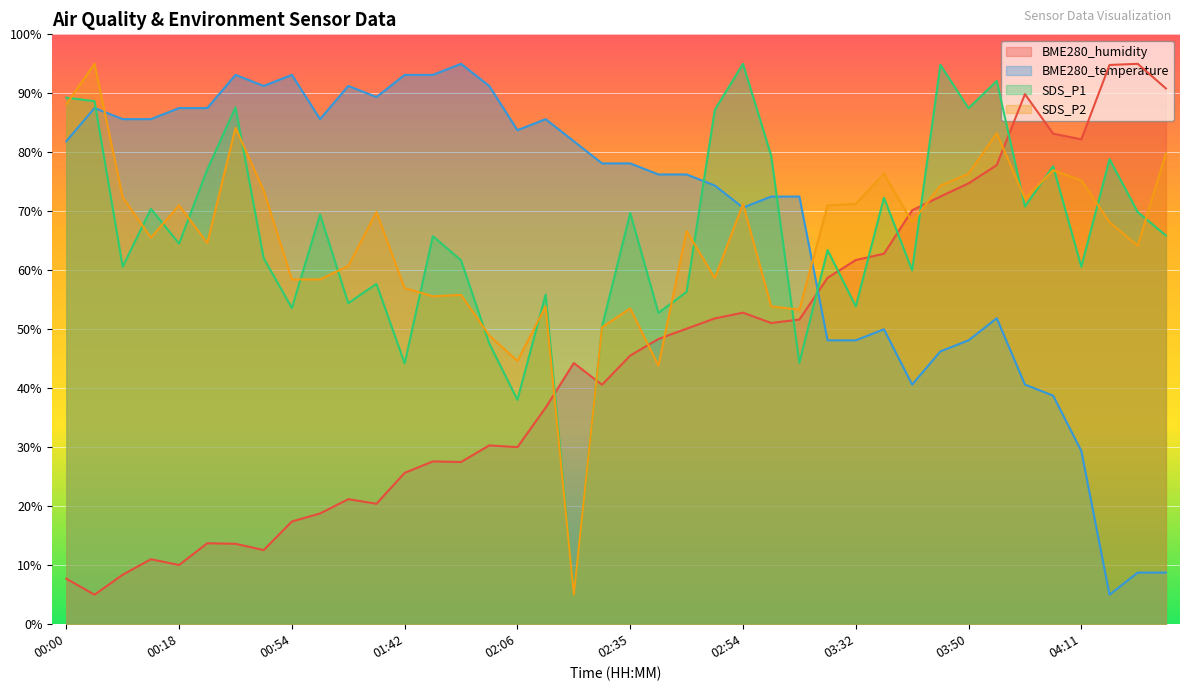

What is the spread (max minus min) of values at 03:50?

39.3